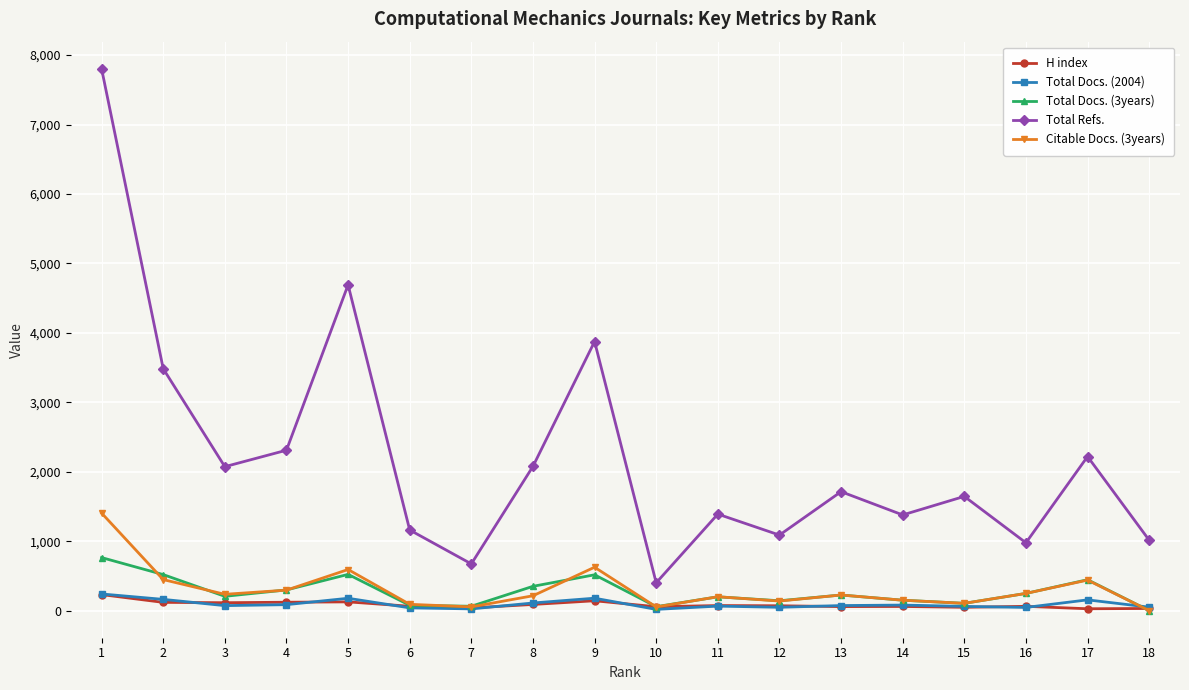

At which label does Total Docs. (3years) reach its peak?

1